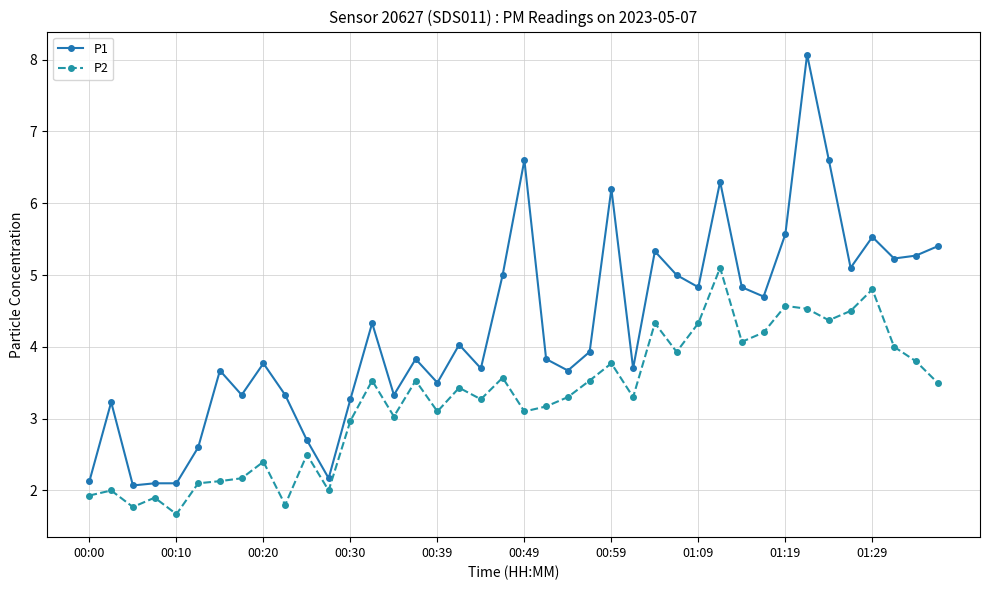

Which series has the largest range (max minus min)?

P1